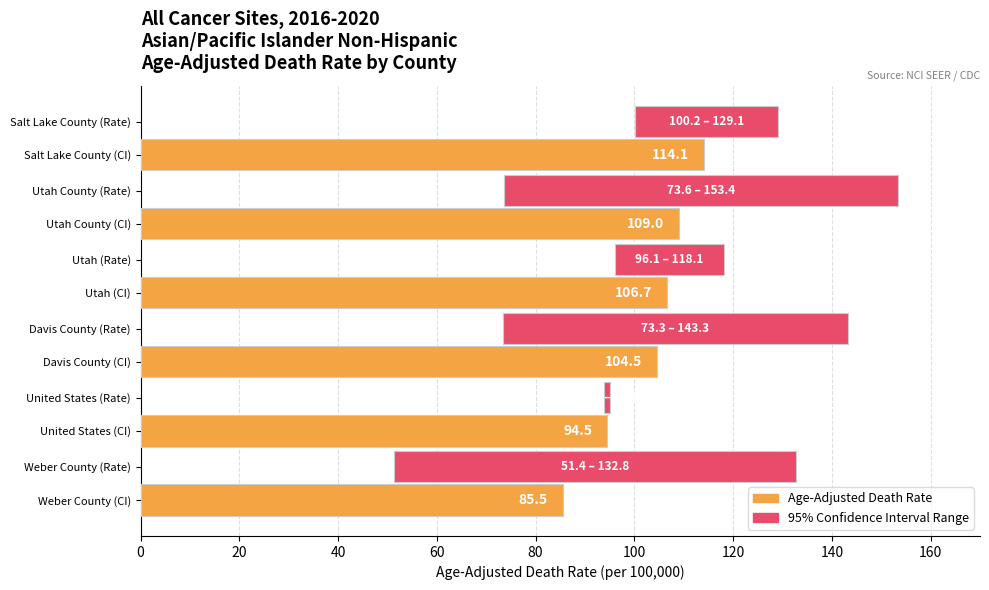

What is the difference between the maximum and minimum values?

28.6